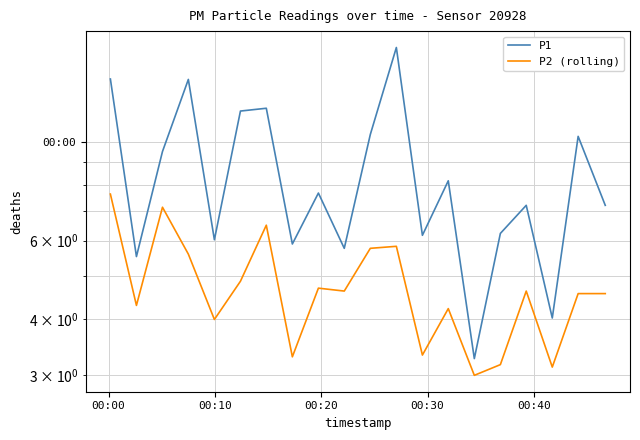

How many data points in P1 are above 7?

12